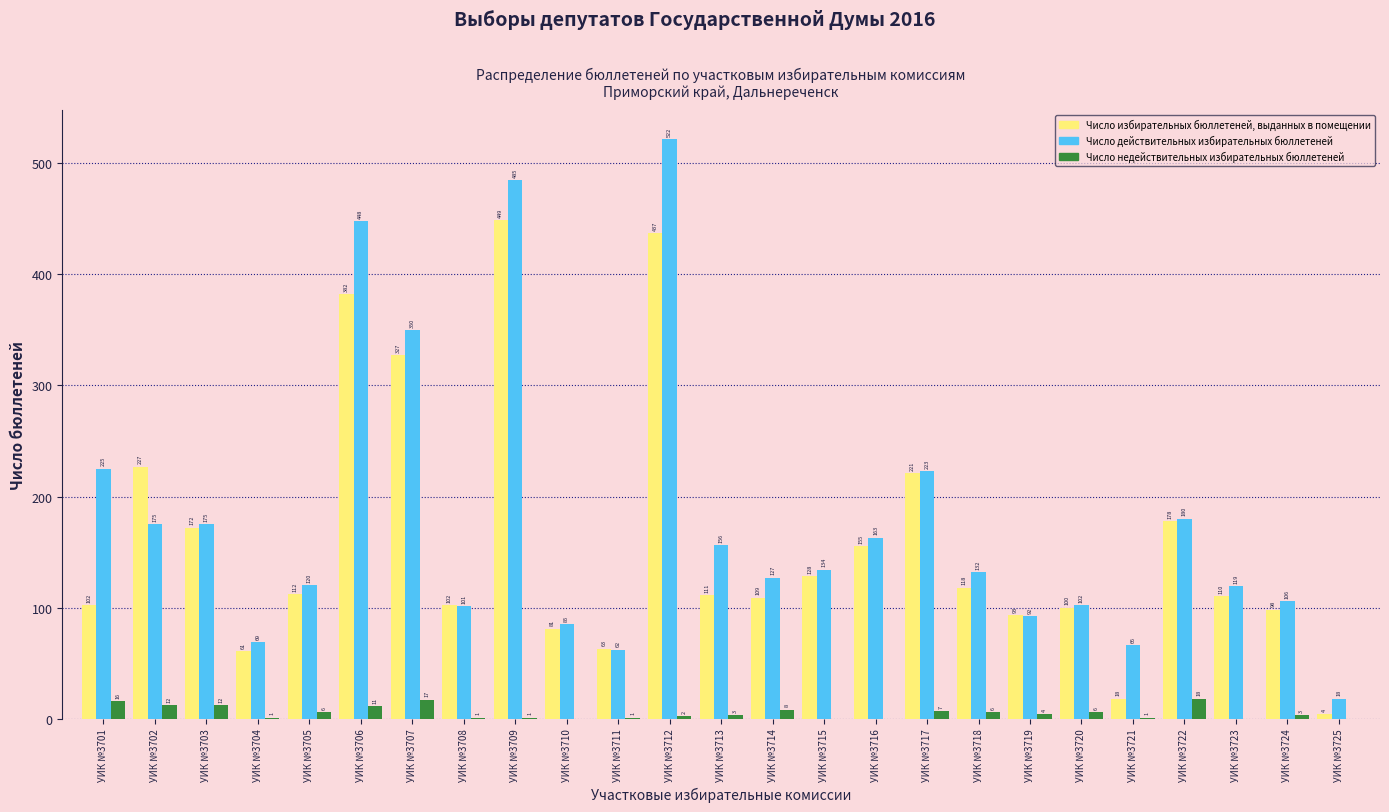

Reading right to left, what are all the values shown in this chart?

Число избирательных бюллетеней, выданных в помещении: УИК №3725=4	УИК №3724=98	УИК №3723=110	УИК №3722=178	УИК №3721=18	УИК №3720=100	УИК №3719=93	УИК №3718=118	УИК №3717=221	УИК №3716=155	УИК №3715=128	УИК №3714=109	УИК №3713=111	УИК №3712=437	УИК №3711=63	УИК №3710=81	УИК №3709=449	УИК №3708=102	УИК №3707=327	УИК №3706=382	УИК №3705=112	УИК №3704=61	УИК №3703=172	УИК №3702=227	УИК №3701=102
Число действительных избирательных бюллетеней: УИК №3725=18	УИК №3724=106	УИК №3723=119	УИК №3722=180	УИК №3721=66	УИК №3720=102	УИК №3719=92	УИК №3718=132	УИК №3717=223	УИК №3716=163	УИК №3715=134	УИК №3714=127	УИК №3713=156	УИК №3712=522	УИК №3711=62	УИК №3710=85	УИК №3709=485	УИК №3708=101	УИК №3707=350	УИК №3706=448	УИК №3705=120	УИК №3704=69	УИК №3703=175	УИК №3702=175	УИК №3701=225
Число недействительных избирательных бюллетеней: УИК №3725=0	УИК №3724=3	УИК №3723=0	УИК №3722=18	УИК №3721=1	УИК №3720=6	УИК №3719=4	УИК №3718=6	УИК №3717=7	УИК №3716=0	УИК №3715=0	УИК №3714=8	УИК №3713=3	УИК №3712=2	УИК №3711=1	УИК №3710=0	УИК №3709=1	УИК №3708=1	УИК №3707=17	УИК №3706=11	УИК №3705=6	УИК №3704=1	УИК №3703=12	УИК №3702=12	УИК №3701=16